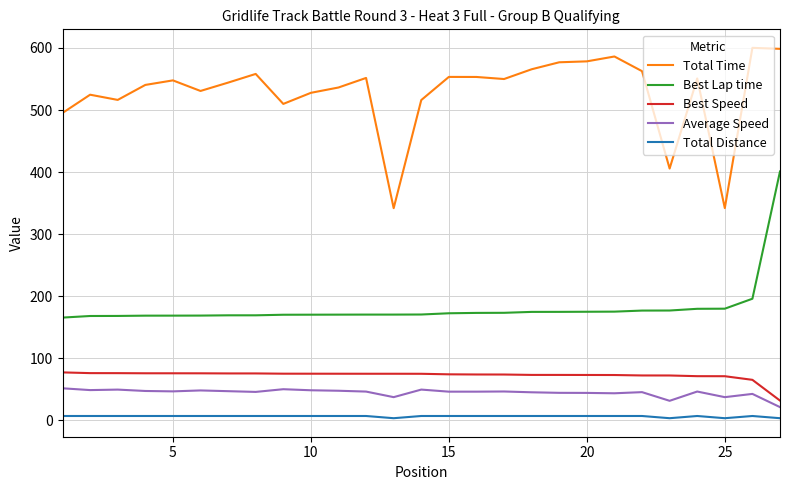

Which series has the largest total across all categories?

Total Time